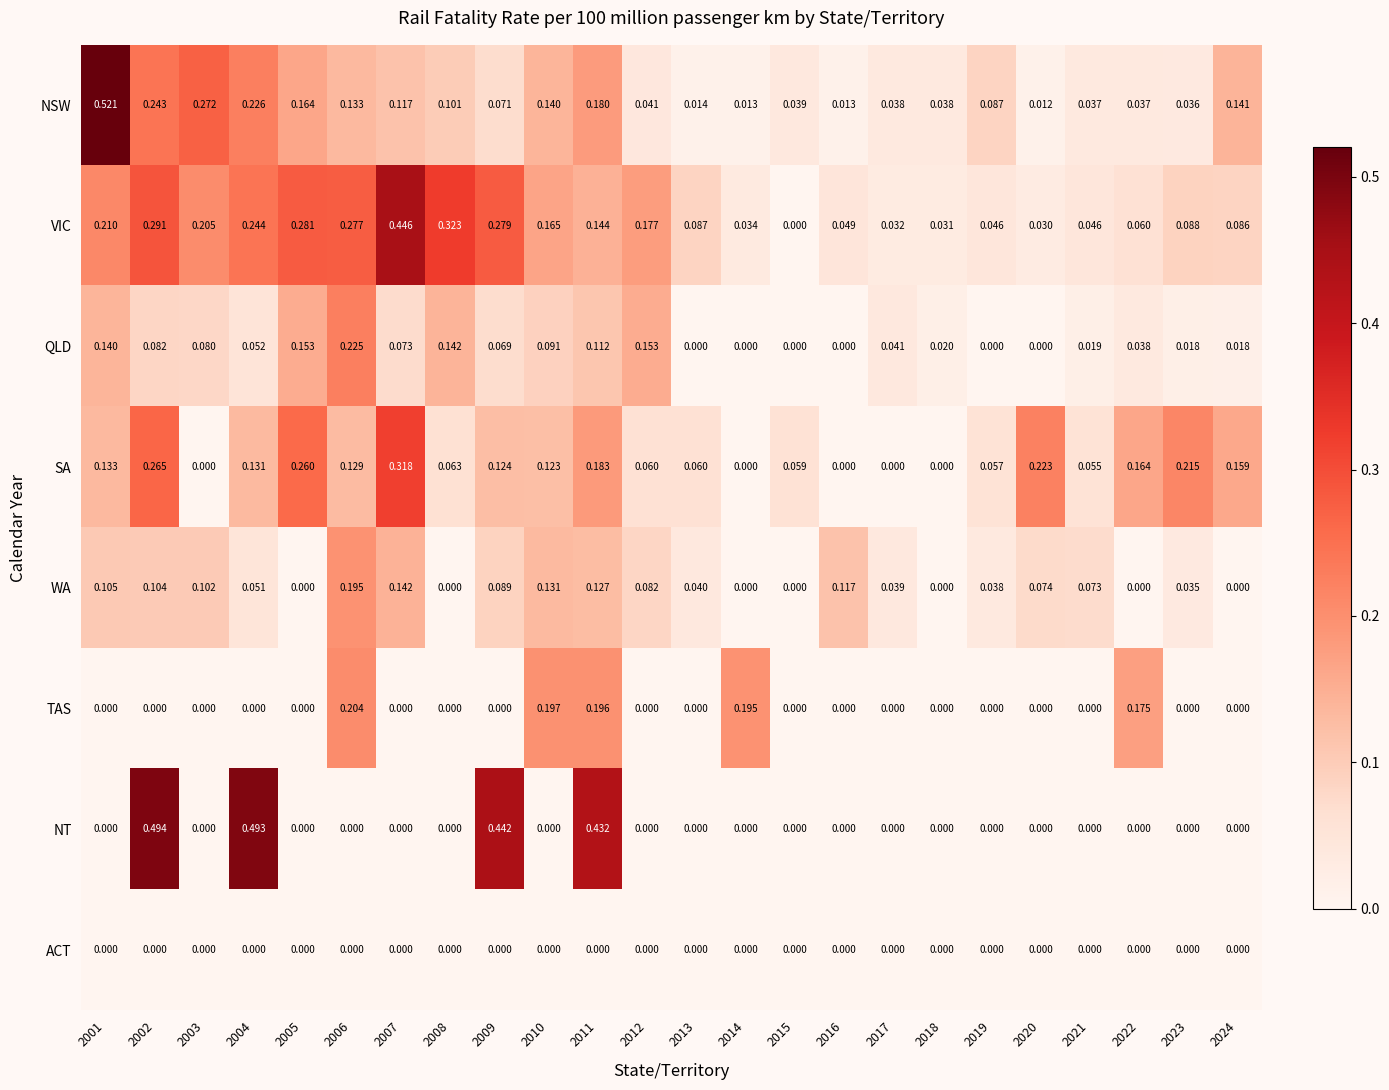

Which series has the largest total across all categories?

VIC